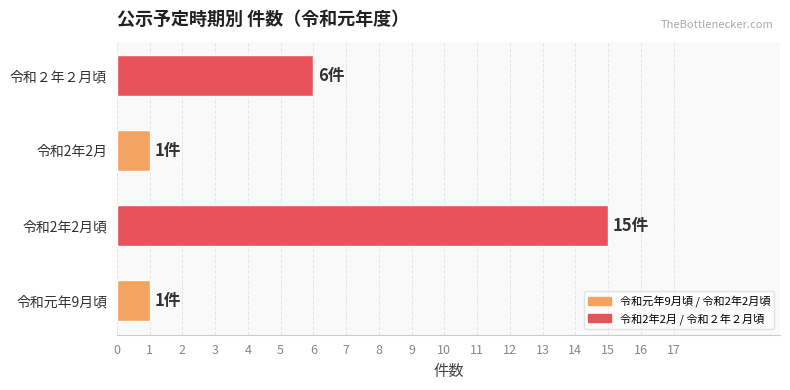

Count the values in the range 1 to 15.

4